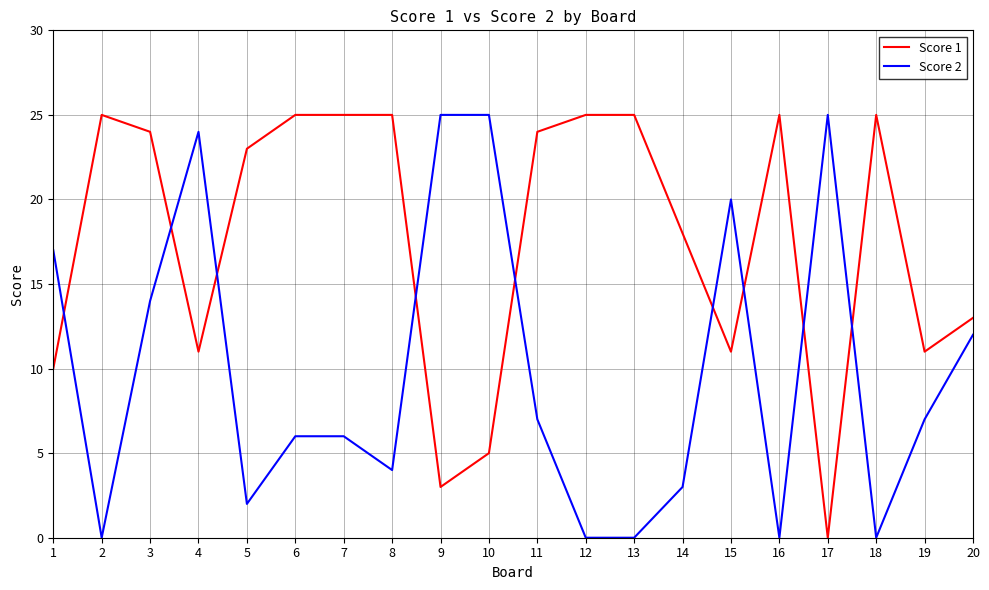

Which series changed the most between 8 and 19?

Score 1